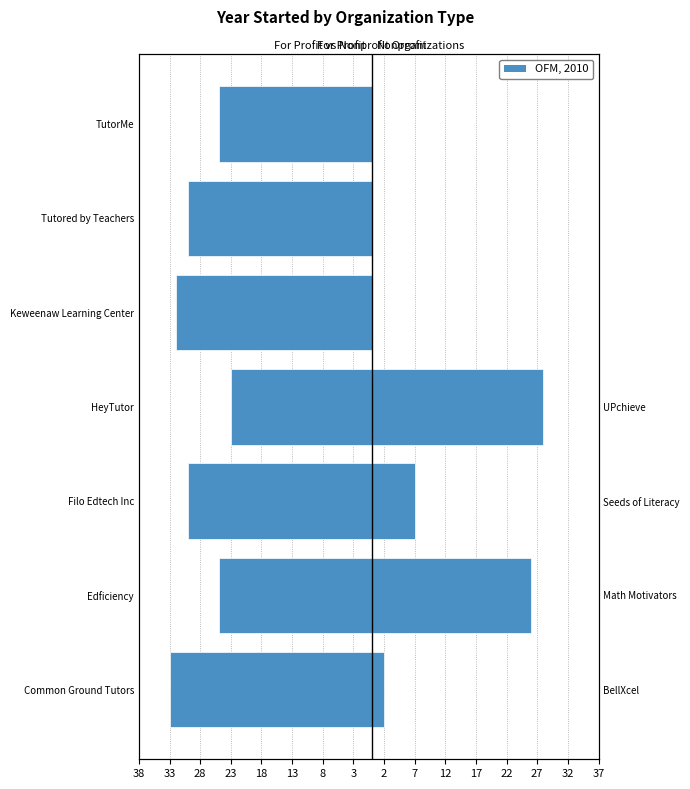

Reading left to right, transcribe all the data shown in this chart.

For Profit: -33	-25	-30	-23	-32	-30	-25
Nonprofit: 2	26	7	28	0	0	0